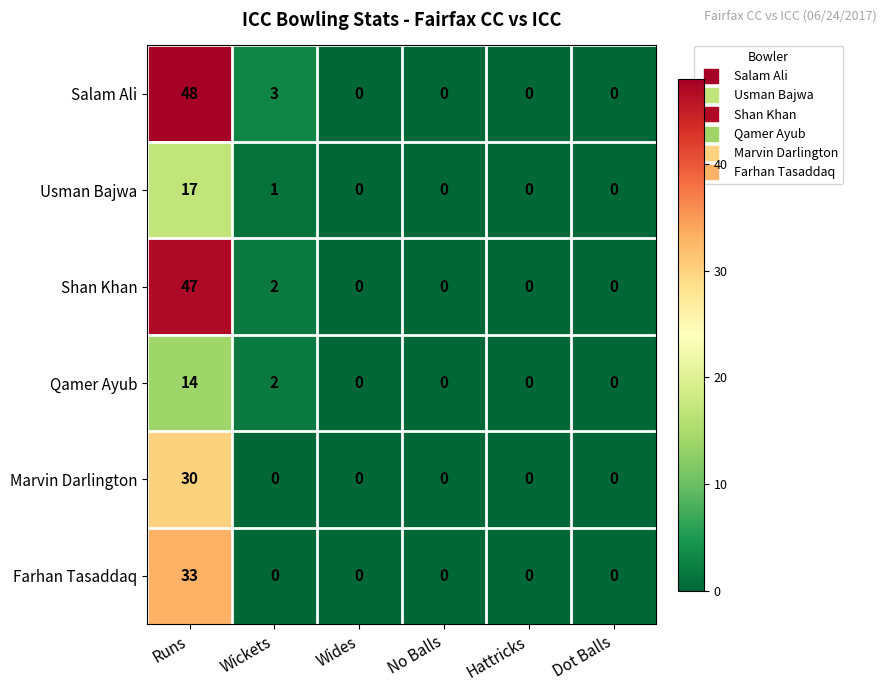

Which series has the widest spread of values?

Salam Ali